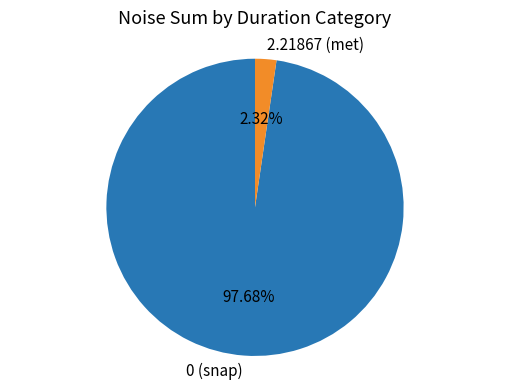

Is there a majority slice in this chart?

Yes